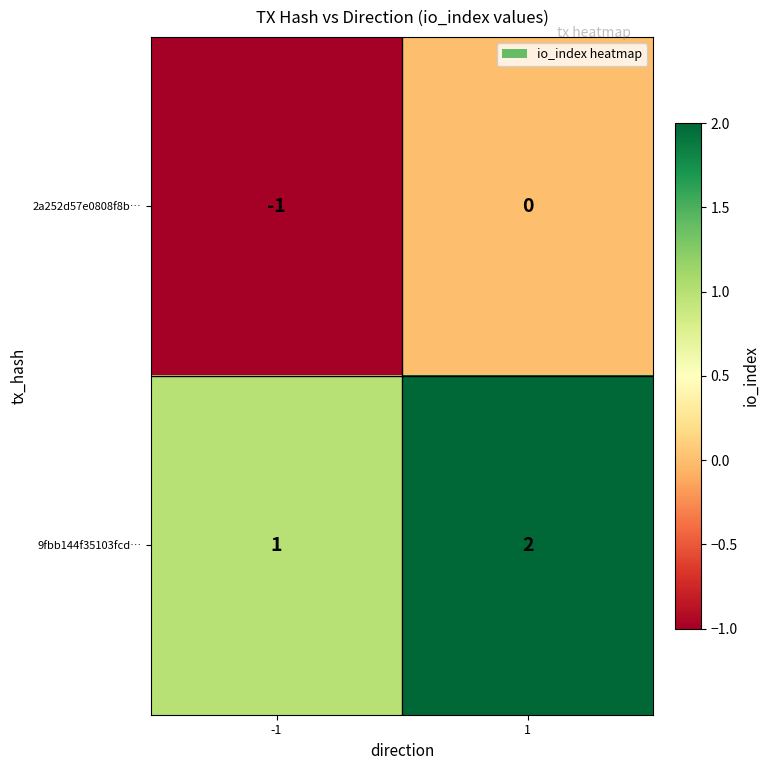

Rank the series at -1 from highest to lowest value.

9fbb144f35103fcd…, 2a252d57e0808f8b…